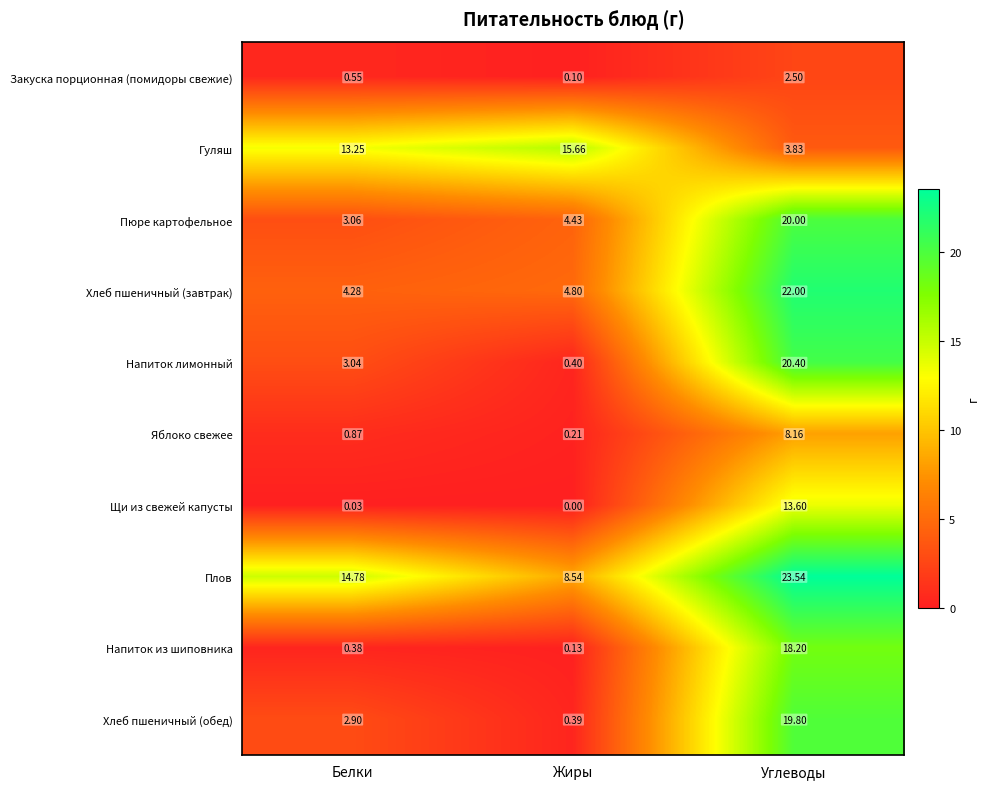

At which category is the sum across all series the highest?

Углеводы